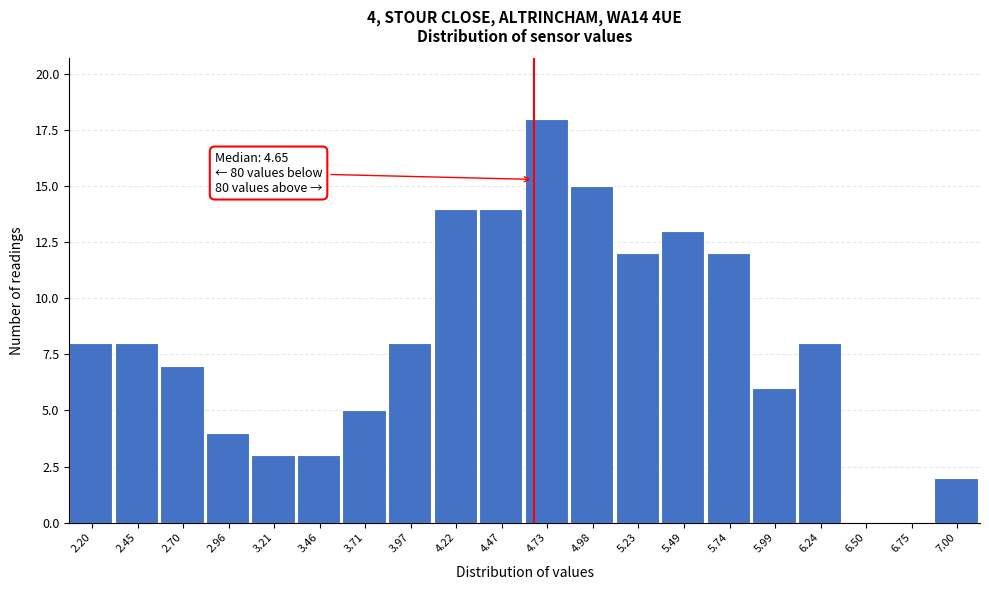

Which range on the x-axis has the tallest bar?

4.60 to 4.85